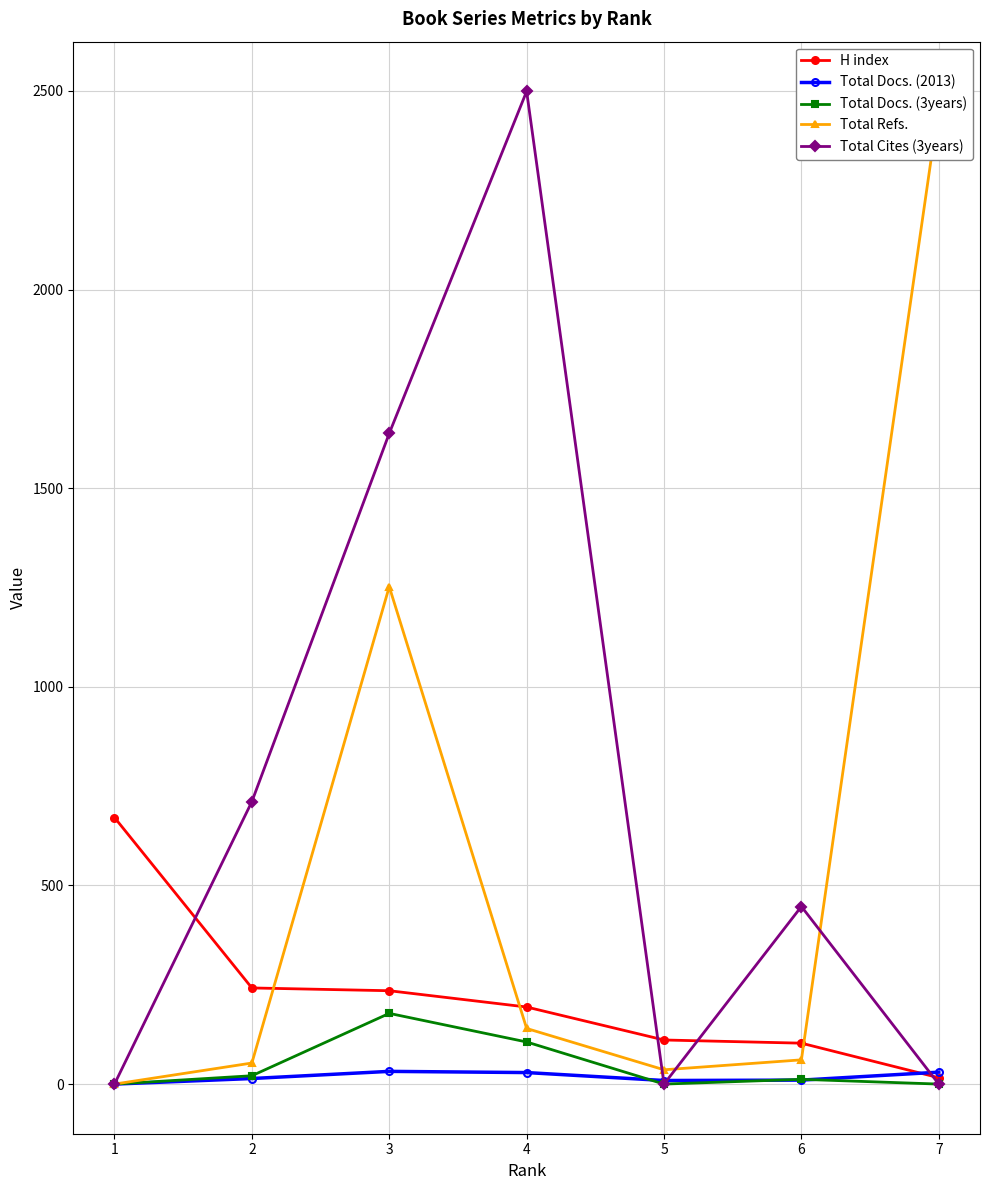

What is the average value of the Total Refs. series?

572